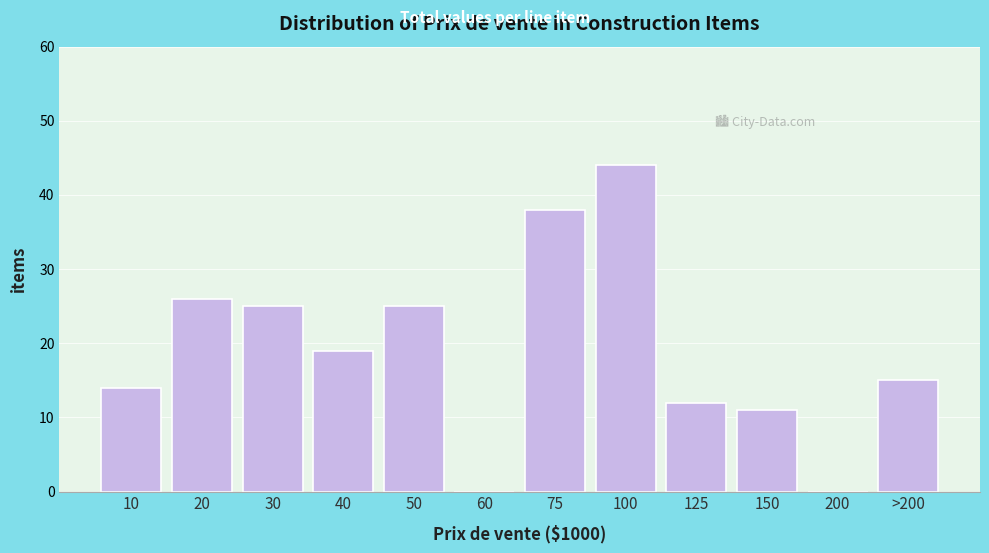

Reading left to right, list all the values displayed in this chart.

10=14	20=26	30=25	40=19	50=25	60=0	75=38	100=44	125=12	150=11	200=0	>200=15